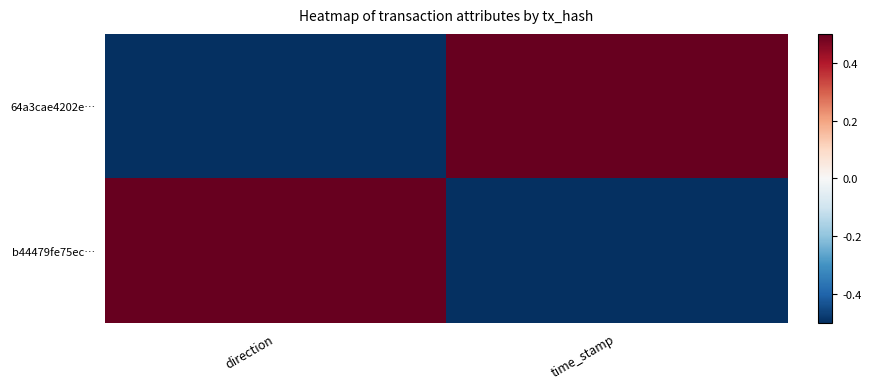

At how many categories does at least one series exceed 0?

2